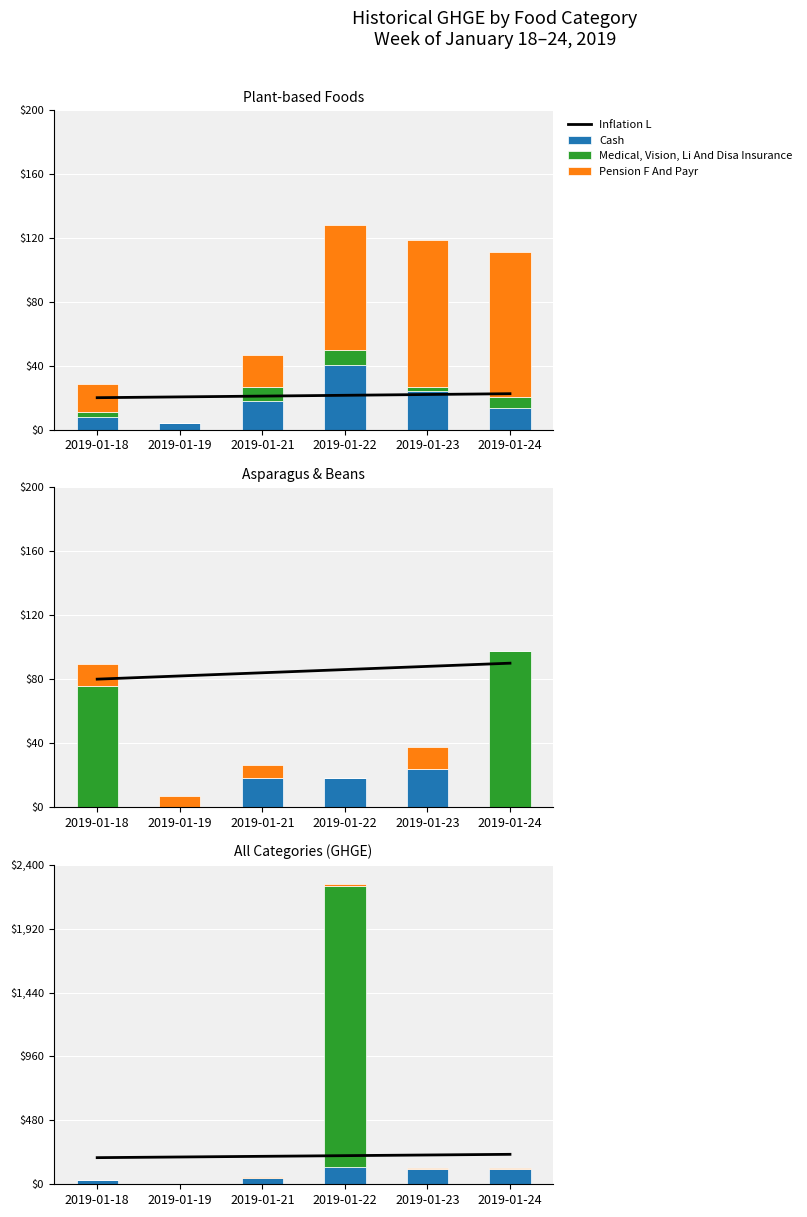

What is the highest value of the Cash series?

128.3